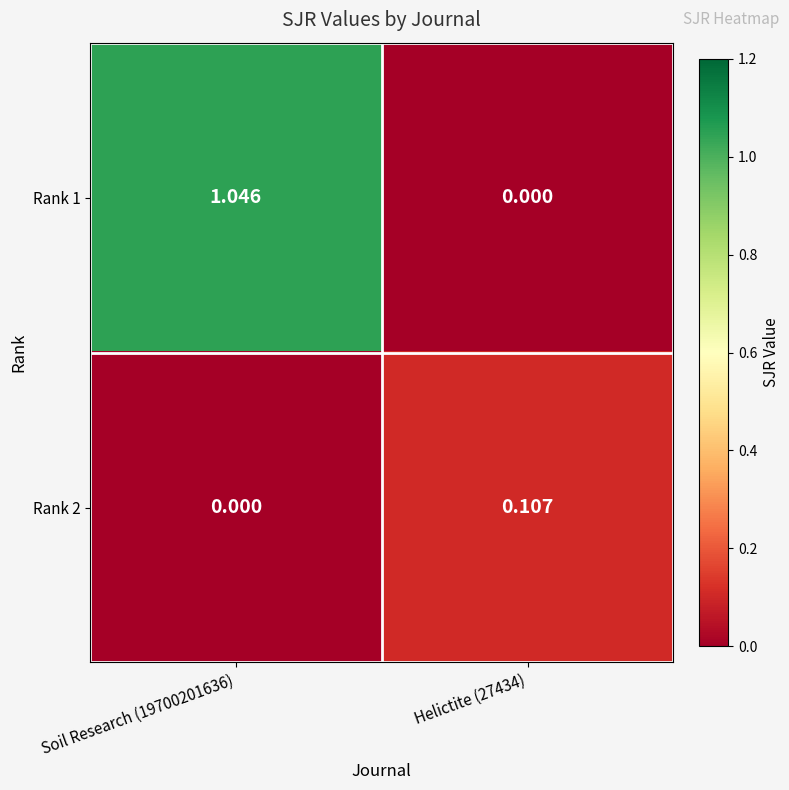

Is the value of Rank 1 at Helictite (27434) greater than the value of Rank 2 at Helictite (27434)?

No